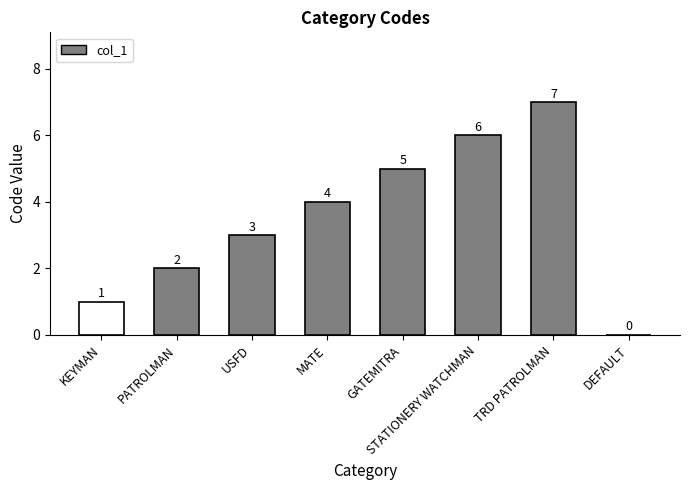

How many values are between 2 and 6?

5